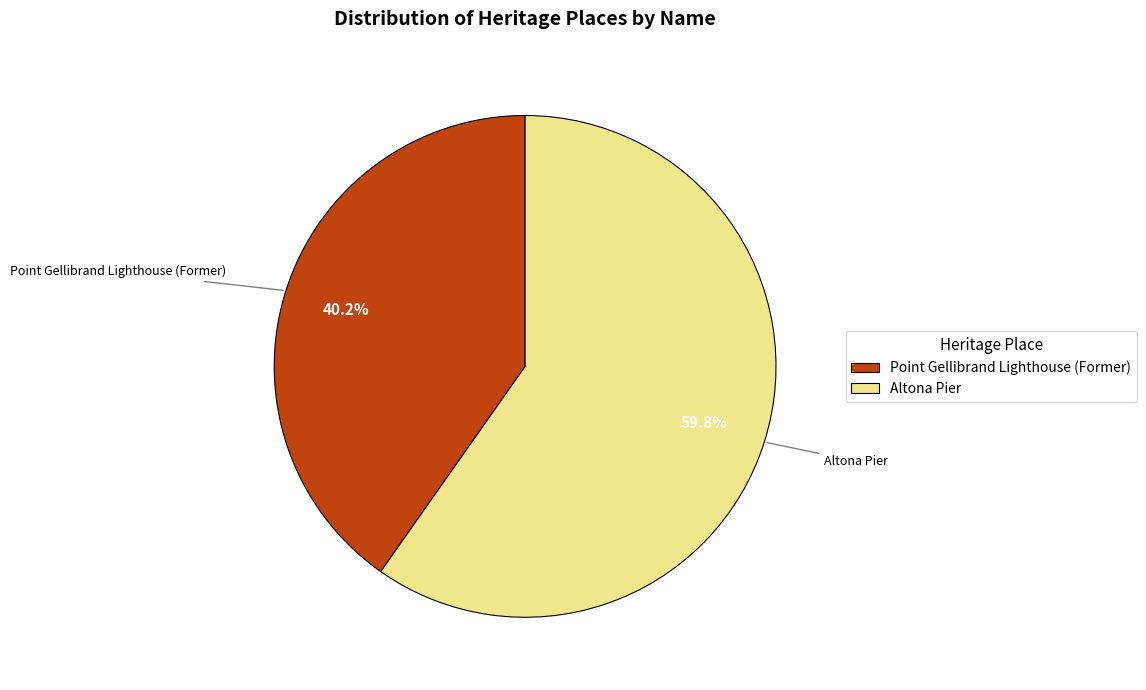

Between Point Gellibrand Lighthouse (Former) and Altona Pier, which is larger?

Altona Pier